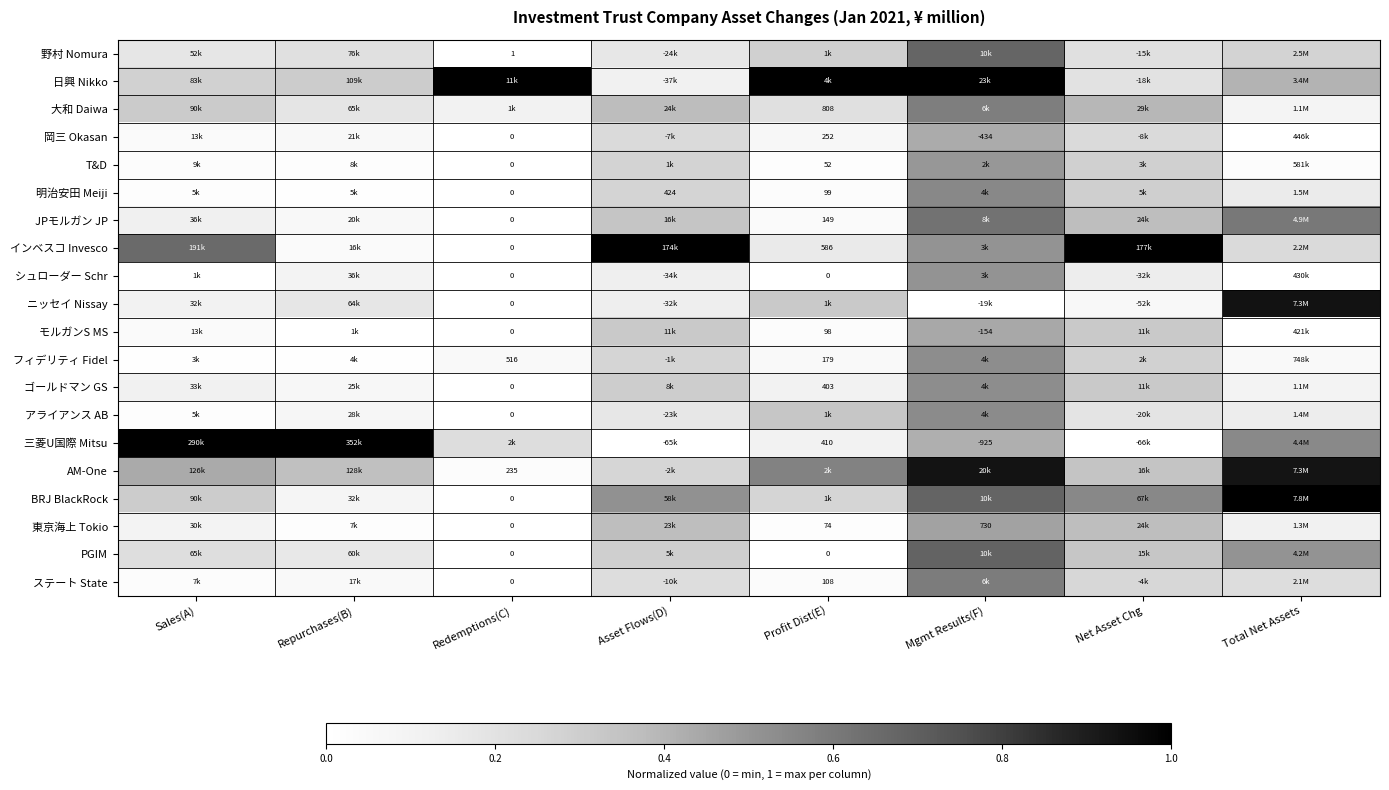

Which series has the widest spread of values?

インベスコ Invesco